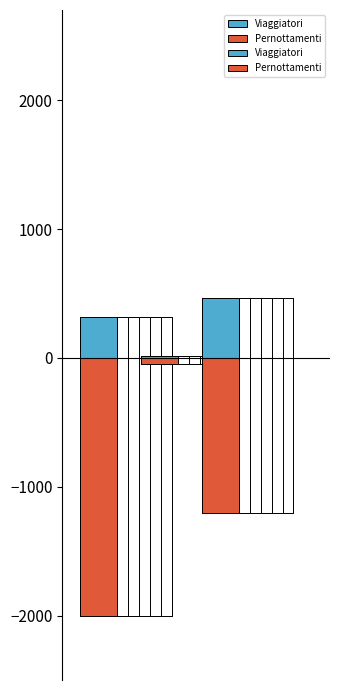

What is the value of the Pernottamenti bar at the 3rd from the left?

-1205.9